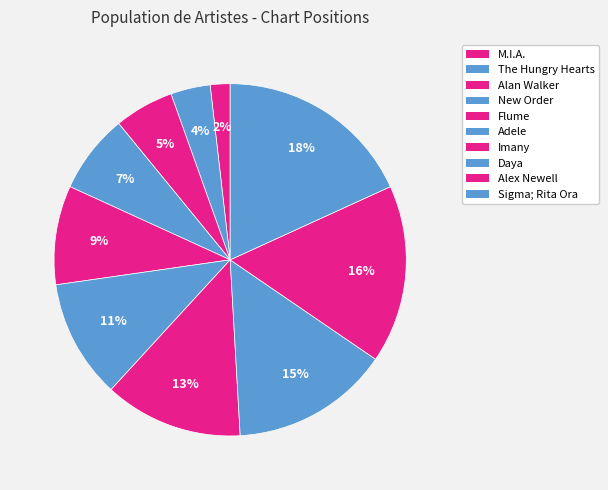

Count the number of slices in the pie.

10